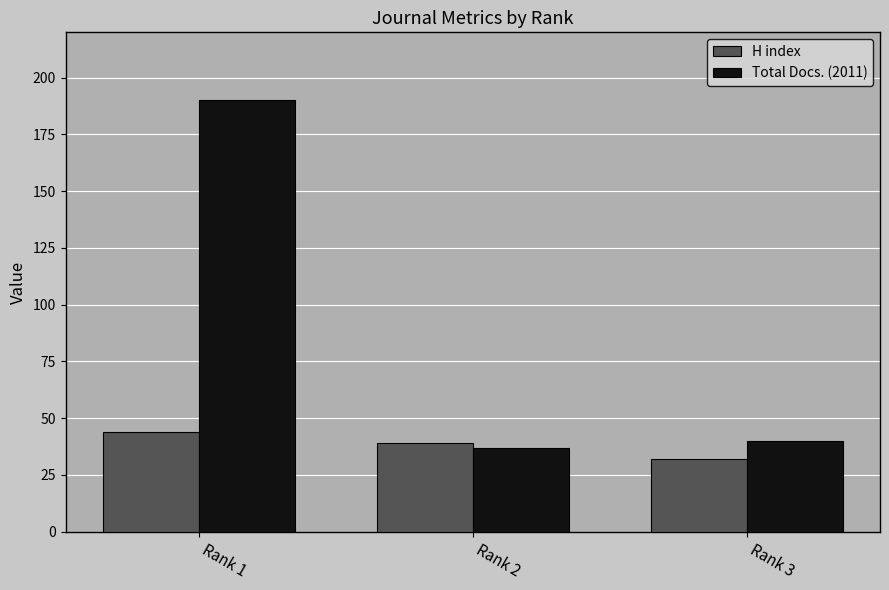

What is the sum of all Total Docs. (2011) values?

267